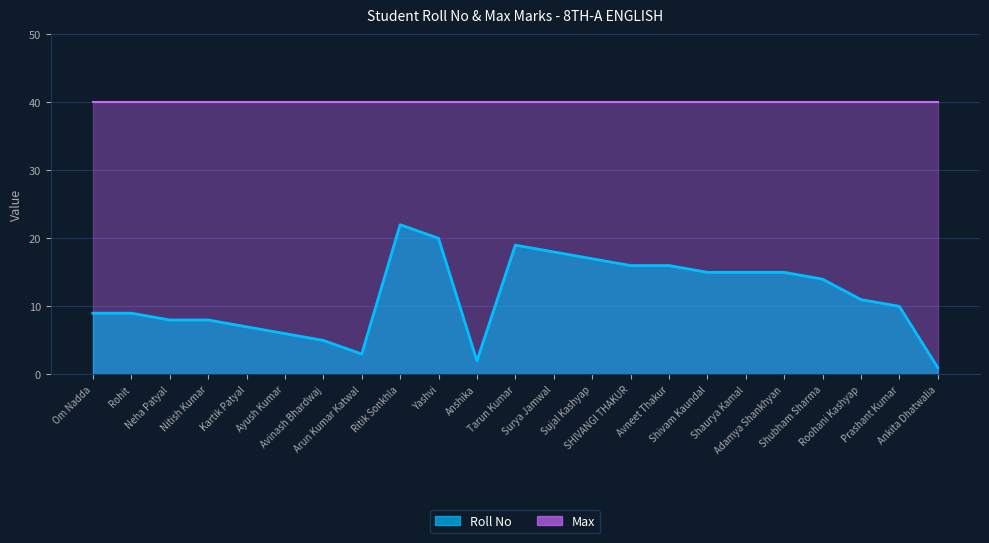

What is the smallest value displayed?

1